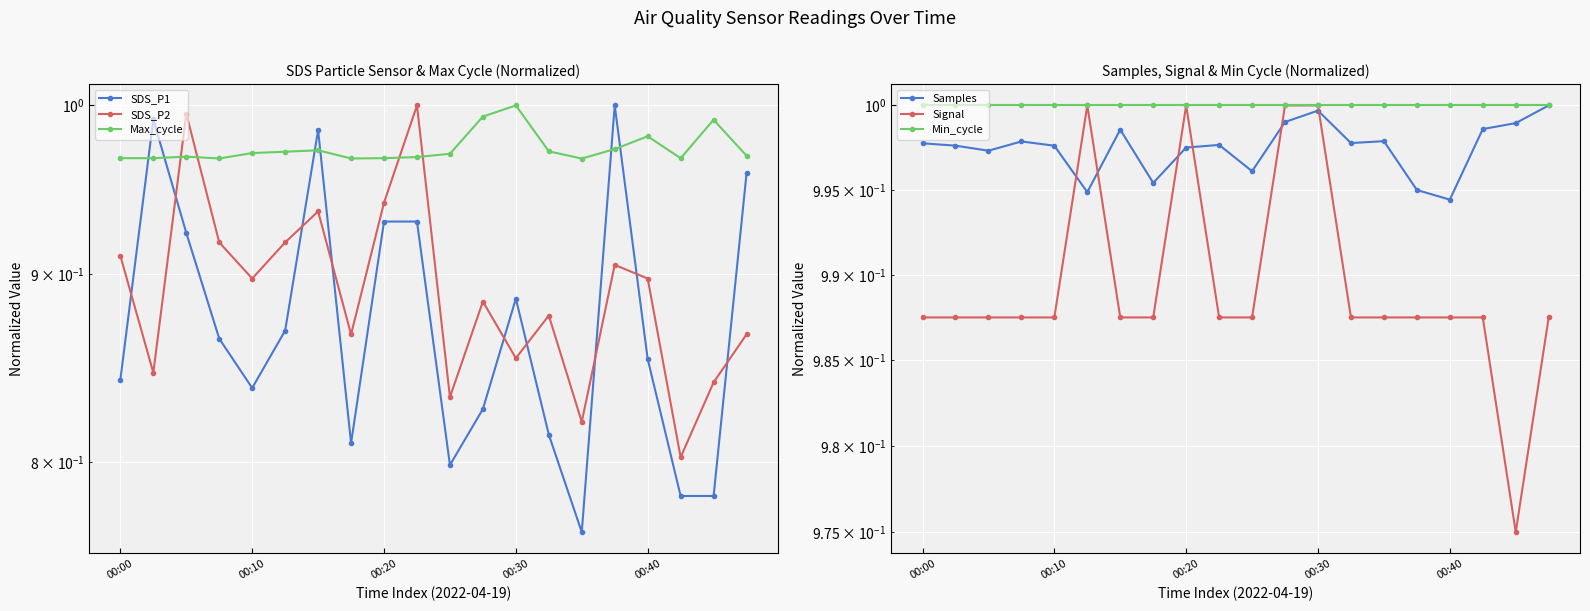

Reading right to left, extract all data points from this chart.

SDS_P1: 1.0	0.8	0.8	0.9	1.0	0.8	0.8	0.9	0.8	0.8	0.9	0.9	0.8	1.0	0.9	0.8	0.9	0.9	1.0	0.8
SDS_P2: 0.9	0.8	0.8	0.9	0.9	0.8	0.9	0.9	0.9	0.8	1.0	0.9	0.9	0.9	0.9	0.9	0.9	1.0	0.8	0.9
Max_cycle: 1.0	1.0	1.0	1.0	1.0	1.0	1.0	1.0	1.0	1.0	1.0	1.0	1.0	1.0	1.0	1.0	1.0	1.0	1.0	1.0
Samples: 1.0	1.0	1.0	1.0	1.0	1.0	1.0	1.0	1.0	1.0	1.0	1.0	1.0	1.0	1.0	1.0	1.0	1.0	1.0	1.0
Signal: 1.0	1.0	1.0	1.0	1.0	1.0	1.0	1.0	1.0	1.0	1.0	1.0	1.0	1.0	1.0	1.0	1.0	1.0	1.0	1.0
Min_cycle: 1.0	1.0	1.0	1.0	1.0	1.0	1.0	1.0	1.0	1.0	1.0	1.0	1.0	1.0	1.0	1.0	1.0	1.0	1.0	1.0